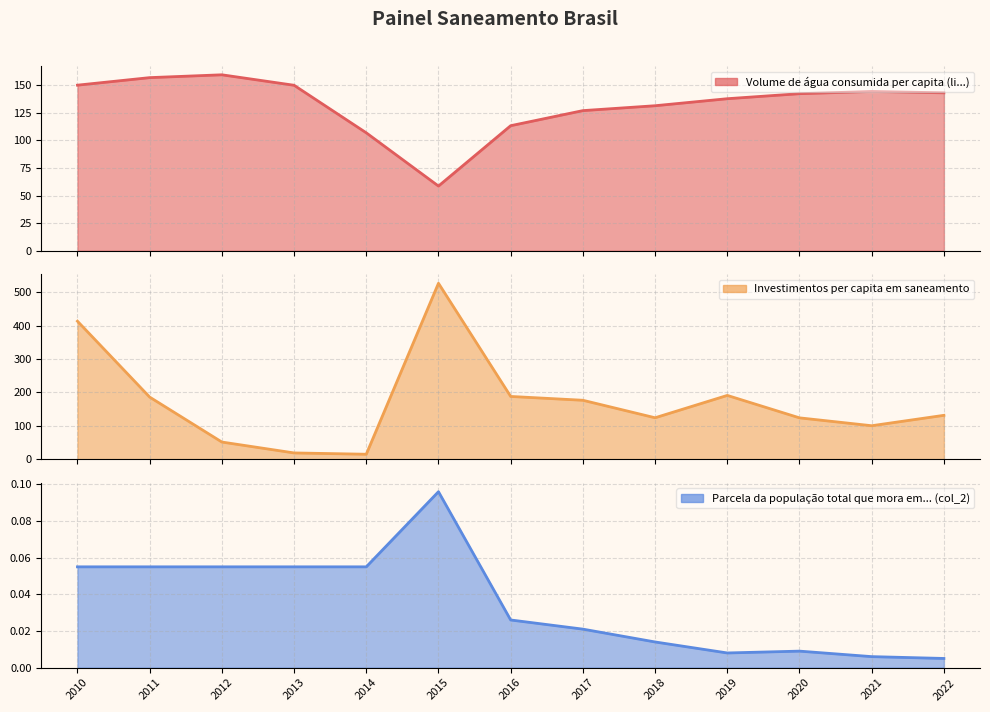

Does the chart have visible grid lines?

Yes